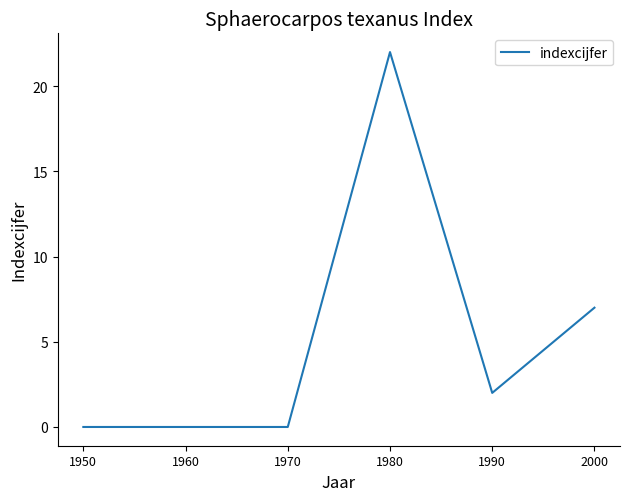

Reading left to right, list all the values displayed in this chart.

1950=0	1960=0	1970=0	1980=22	1990=2	2000=7